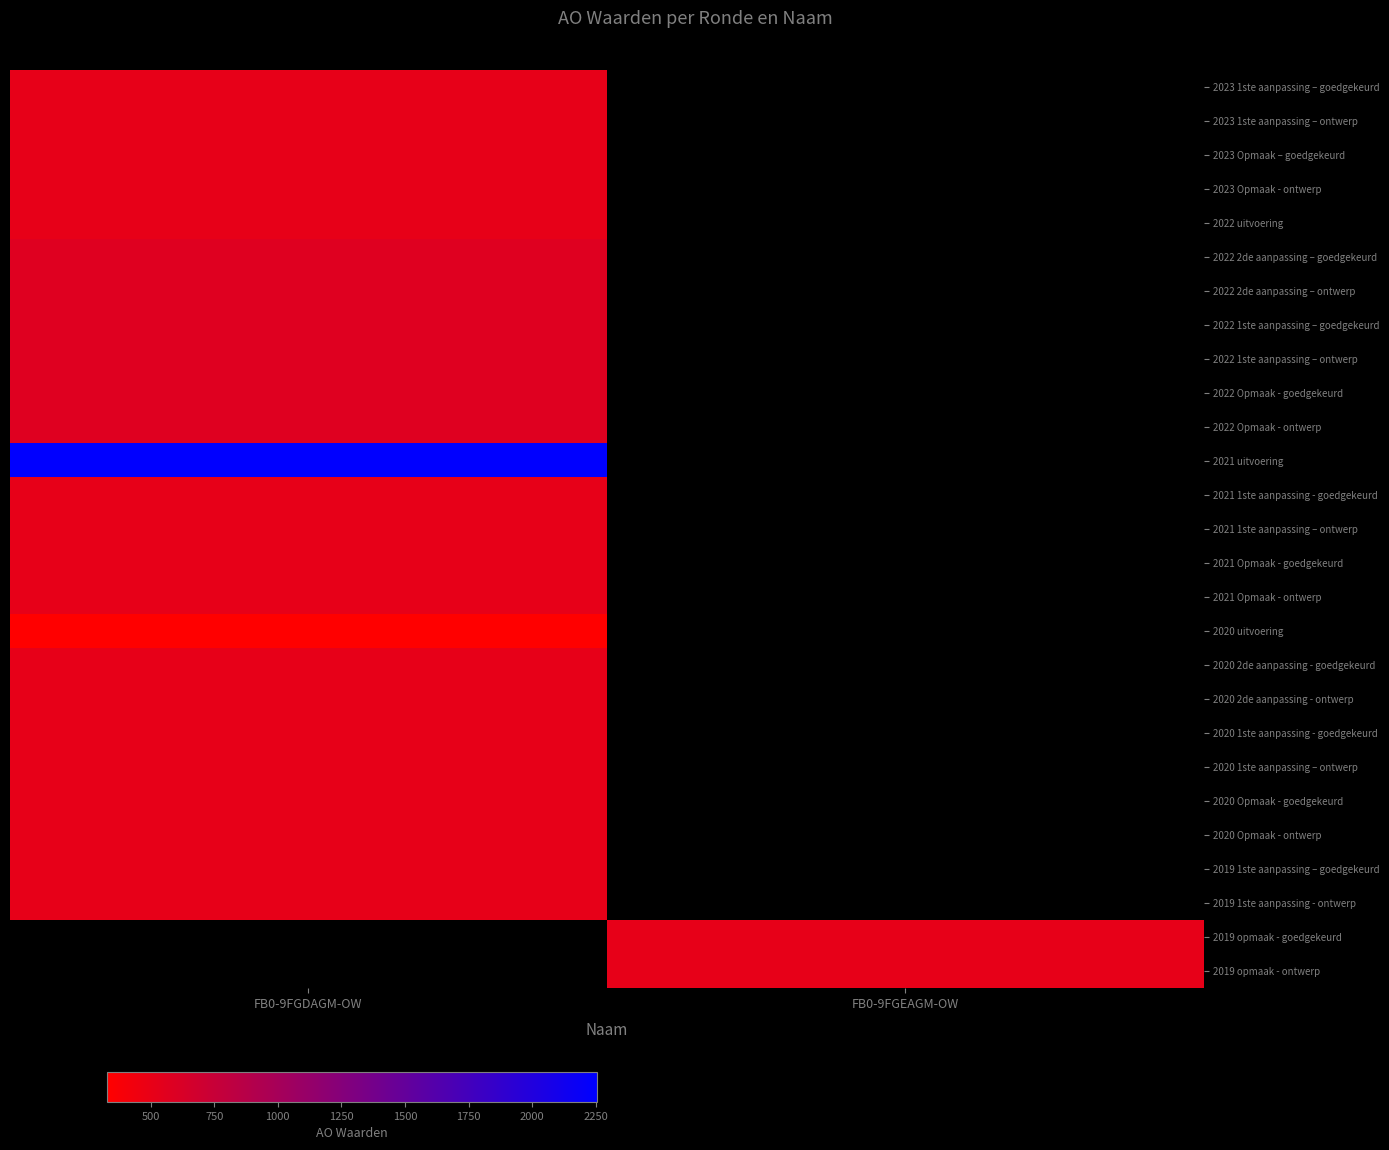

List the labels in order of 2022 2de aanpassing – goedgekeurd value, largest first.

FB0-9FGDAGM-OW, FB0-9FGEAGM-OW